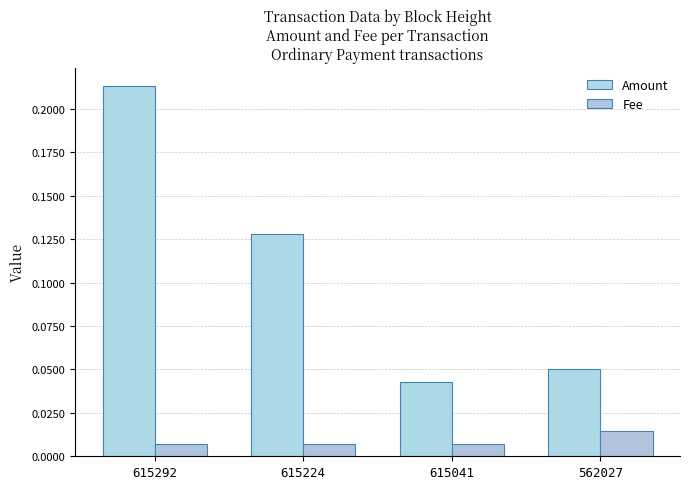

Rank the series by their maximum value, from lowest to highest.

Fee, Amount